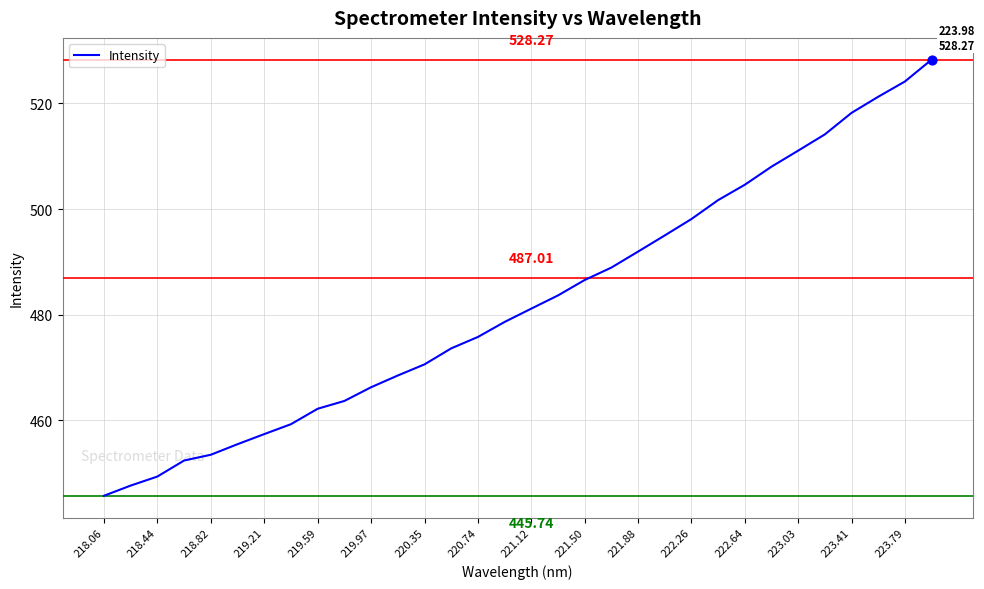

What is the difference between the maximum and minimum values?

82.5